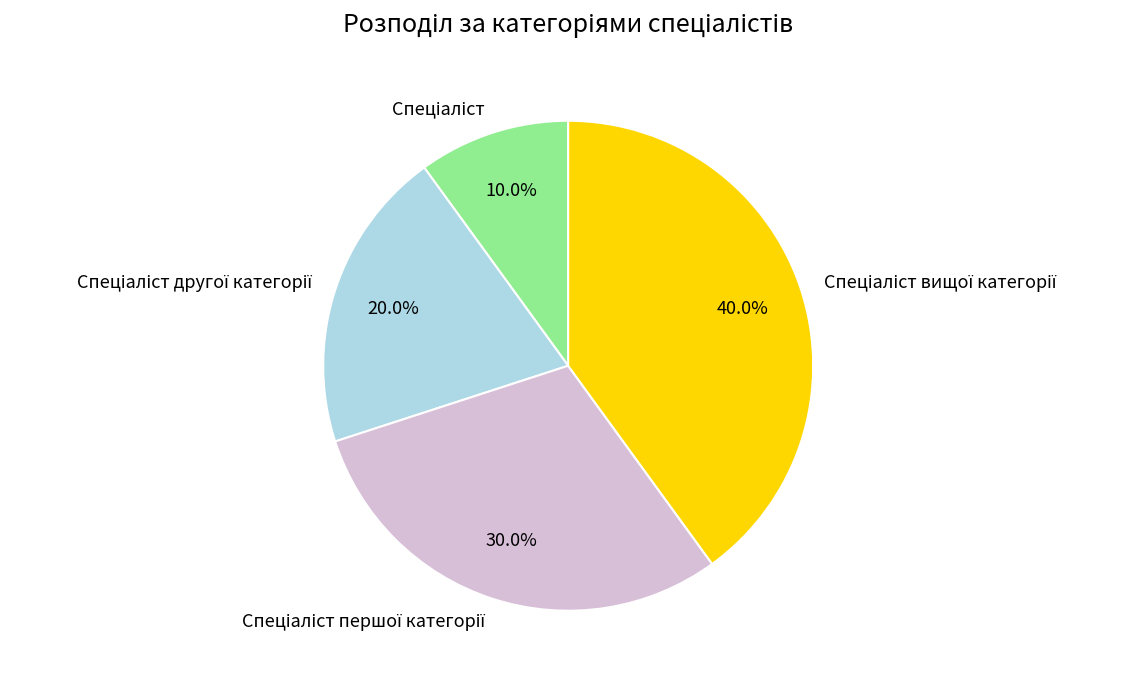

Does any single category account for the majority?

No